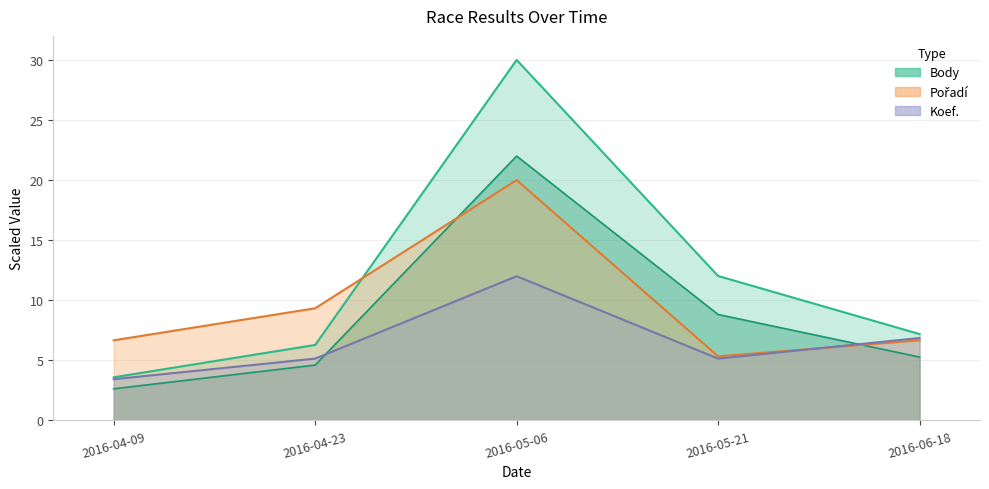

Between which two adjacent categories do Pořadí and Koef. first intersect?

2016-05-21 and 2016-06-18